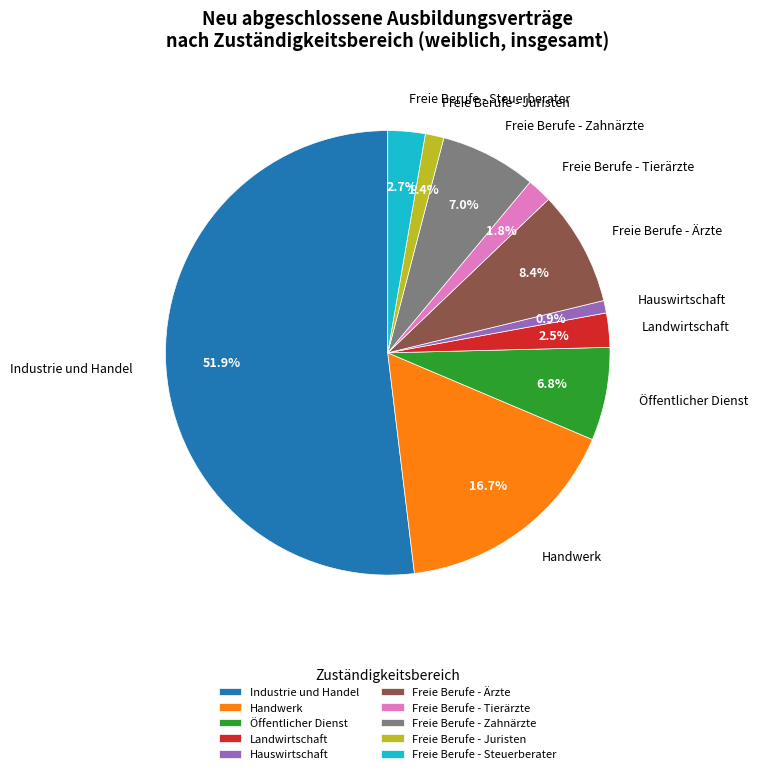

Count the number of slices in the pie.

10